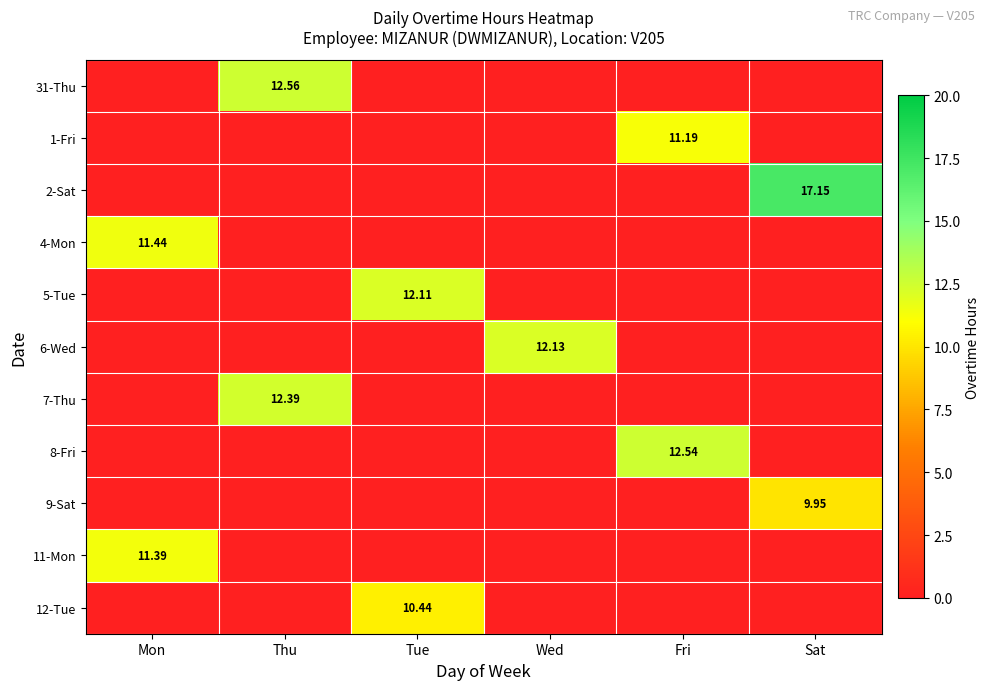

Is it true that 5-Tue equals -8.0 at Fri?

False